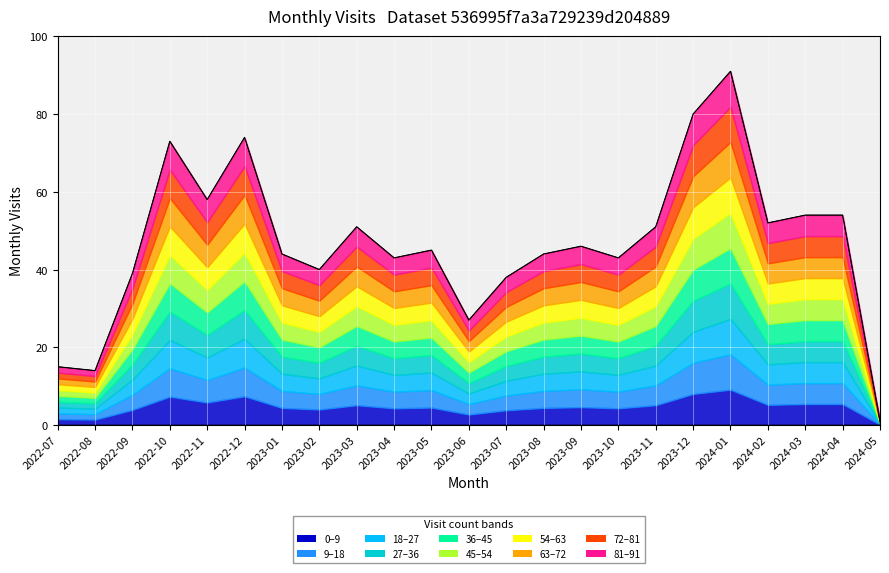

Which category has the lowest value across all series?

2024-05